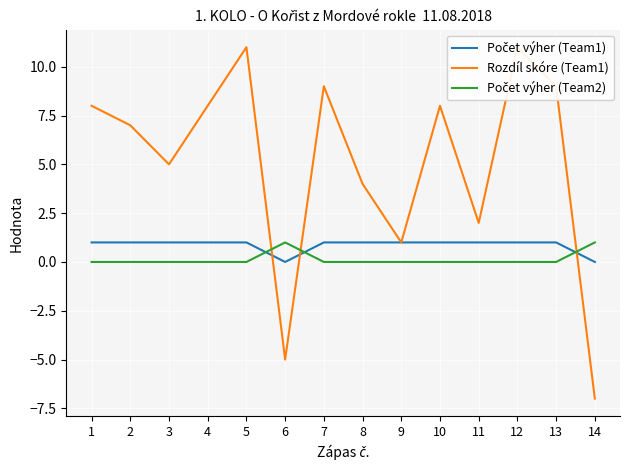

Between 10 and 13, which series saw the biggest shift?

Rozdíl skóre (Team1)